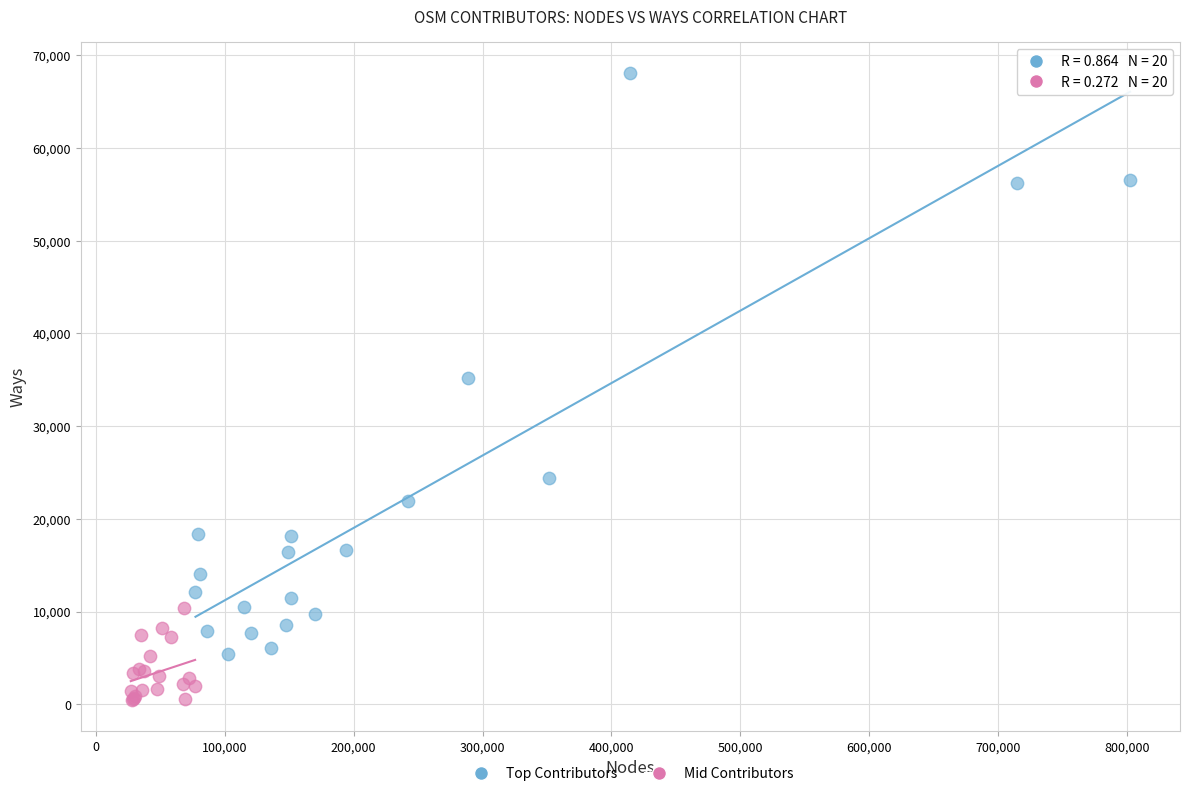

Which series reaches the maximum Y coordinate?

Top Contributors